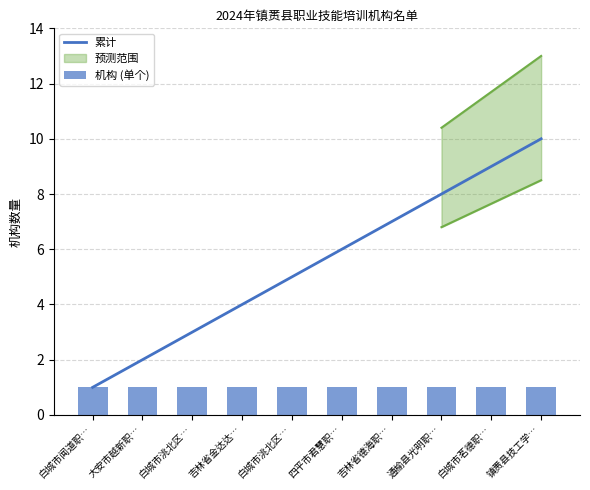

How many 累计 values are between 3 and 8?

6